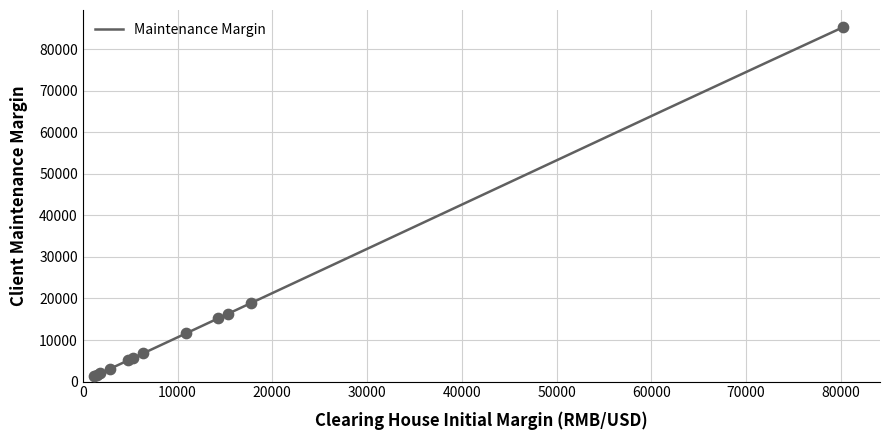

Approximately how many times larger is the value at 80170 compared to 1490?

53.9